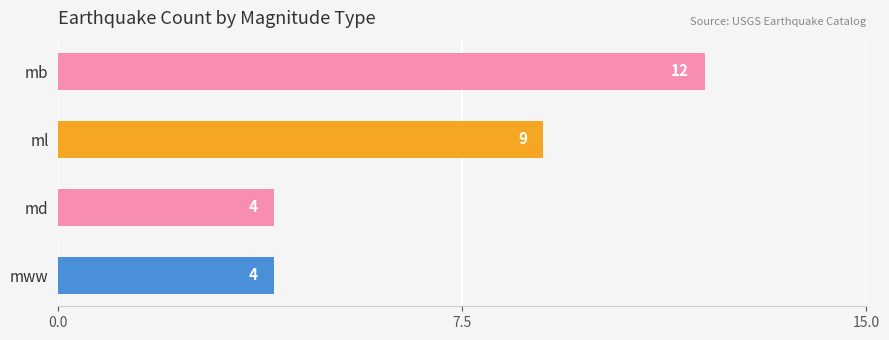

What is the greatest value displayed?

12